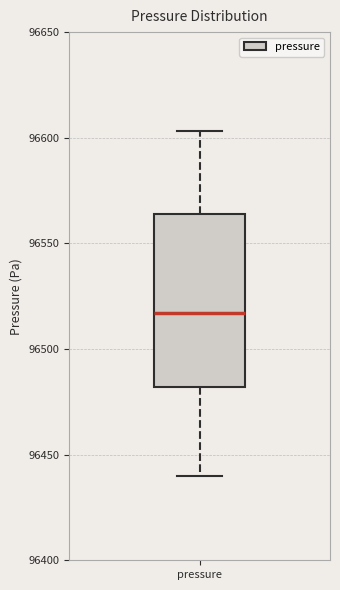

Where does the lower whisker of the box for pressure end on the y-axis? The values are not printed on the chart, so give them approximately, as read against the axis.

96440